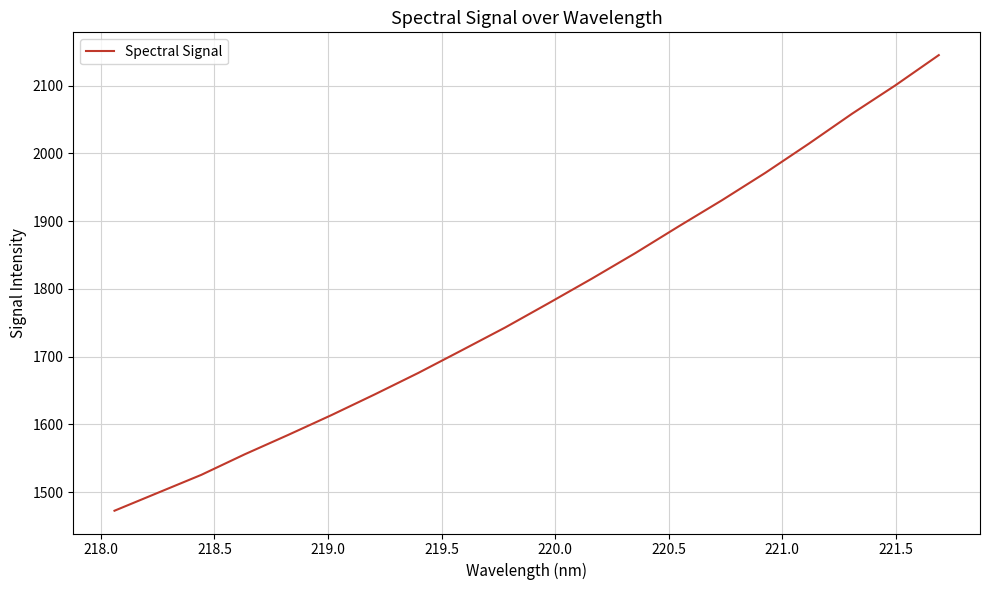

Reading right to left, what are all the values shown in this chart?

2144.9	2100.4	2058.5	2014.1	1971.3	1930.8	1892.2	1852.8	1815.2	1778.8	1743.0	1709.4	1676.1	1644.5	1613.9	1584.5	1556.0	1525.7	1499.2	1472.8